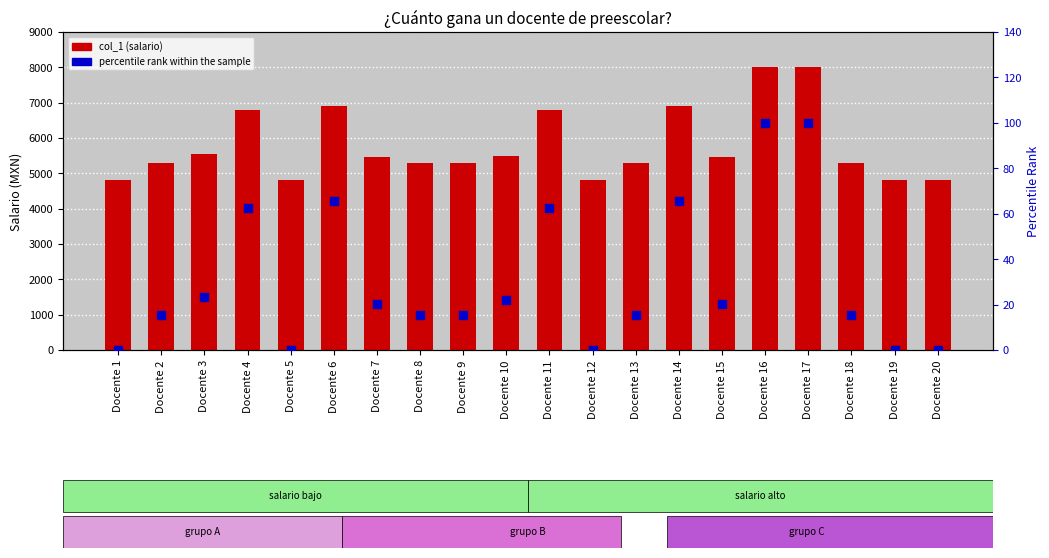

Which series contains the highest Y value?

col_1